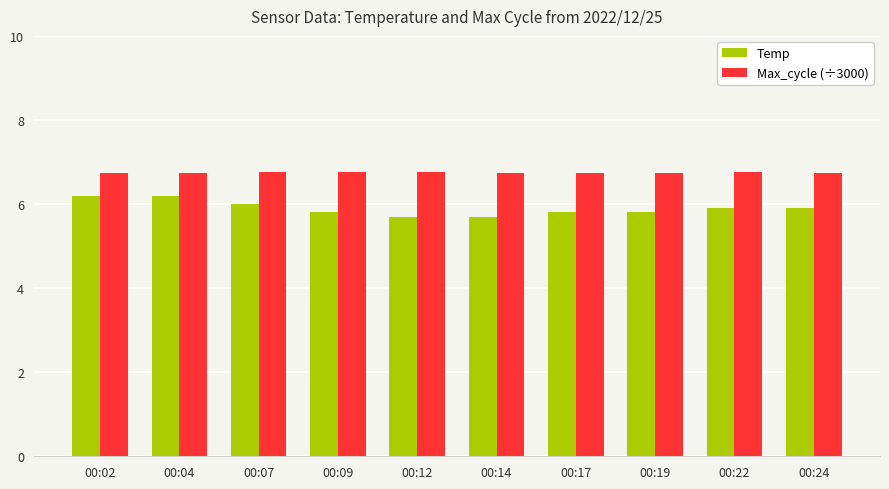

Which series has the largest range (max minus min)?

Temp